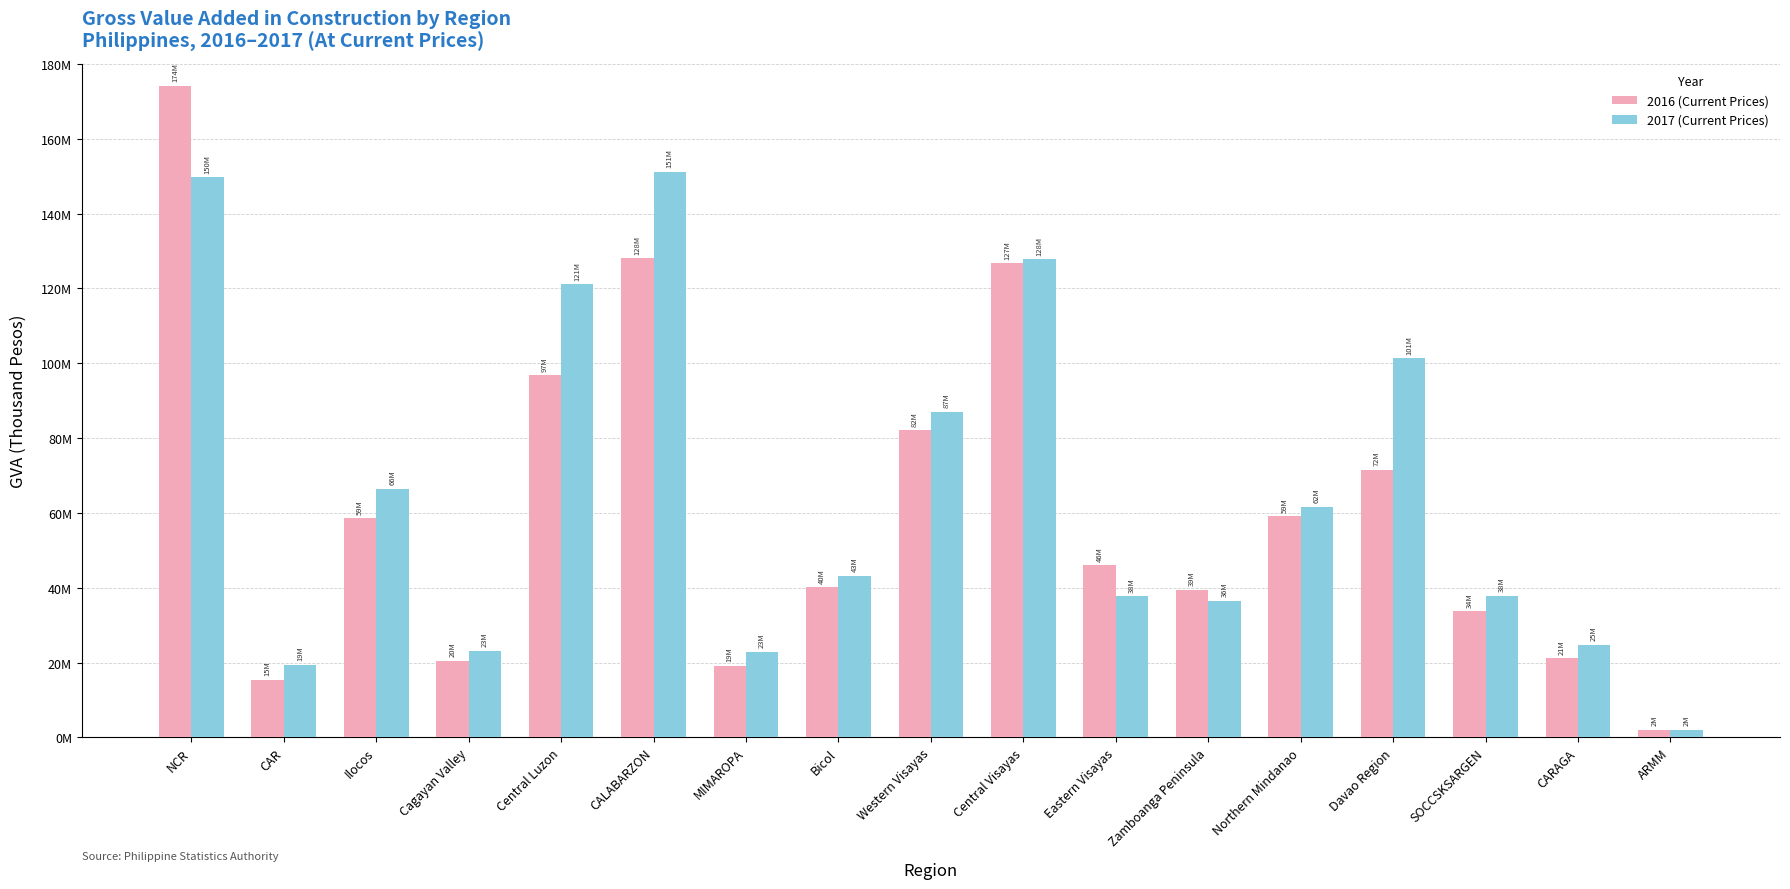

What are all the series names shown in the legend?

2016 (Current Prices), 2017 (Current Prices)